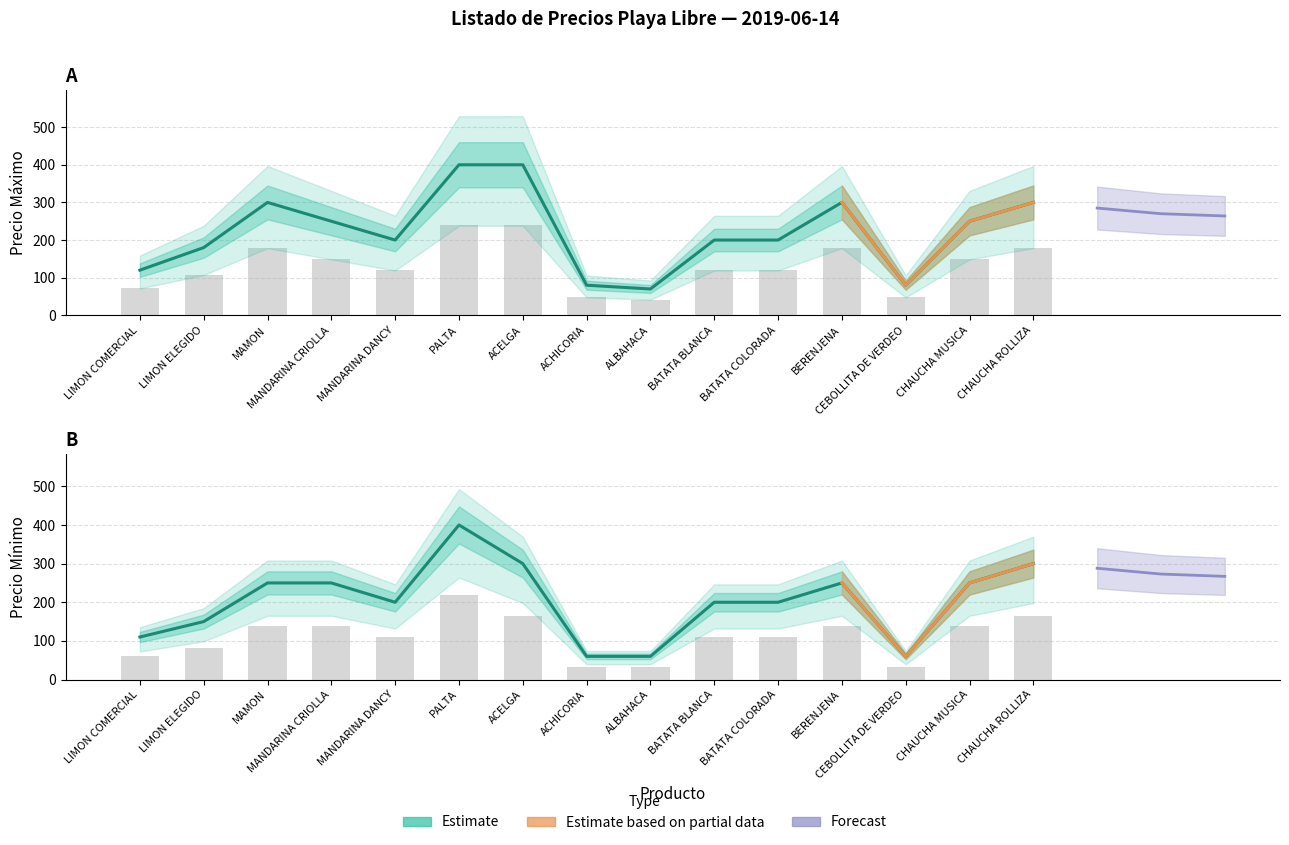

Which series changed the most between ACELGA and BERENJENA?

PRECIO MAXIMO